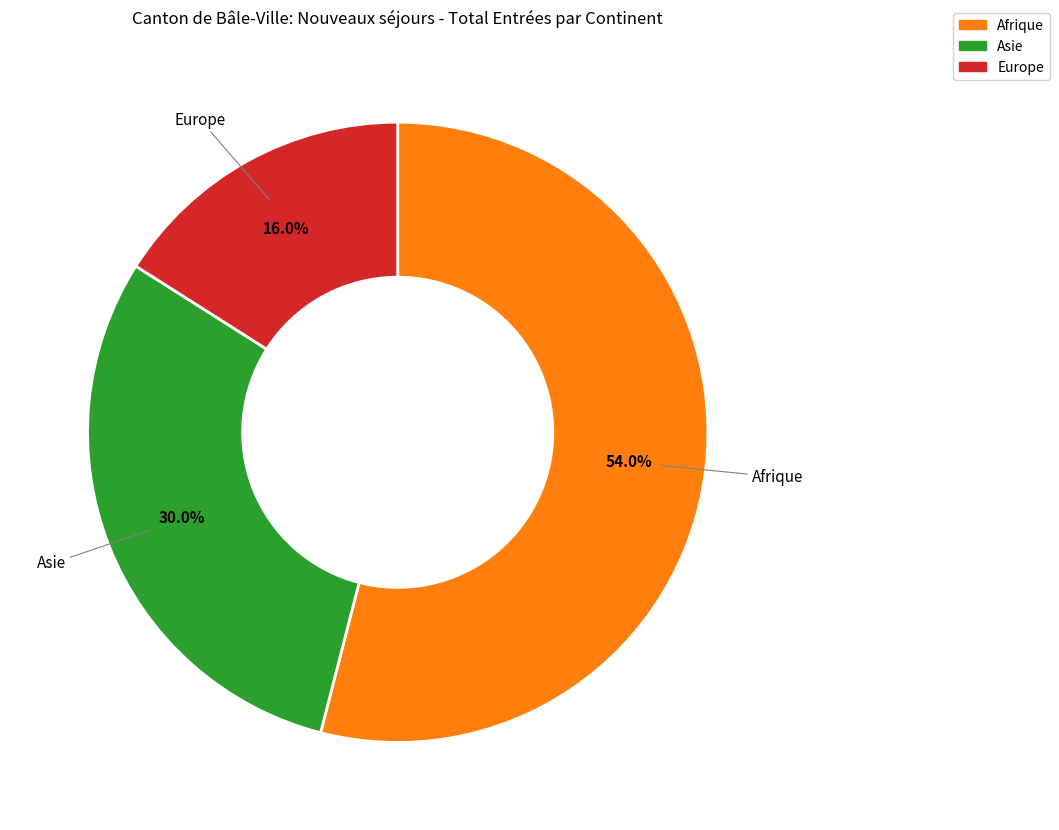

Is there a majority slice in this chart?

Yes